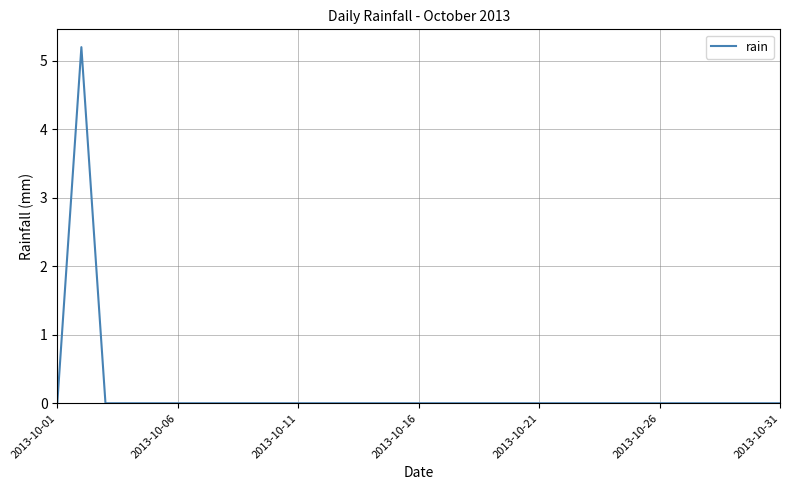

Reading right to left, extract all data points from this chart.

0.0	0.0	0.0	0.0	0.0	0.0	0.0	0.0	0.0	0.0	0.0	0.0	0.0	0.0	0.0	0.0	0.0	0.0	0.0	0.0	0.0	0.0	0.0	0.0	0.0	0.0	0.0	0.0	0.0	5.2	0.0